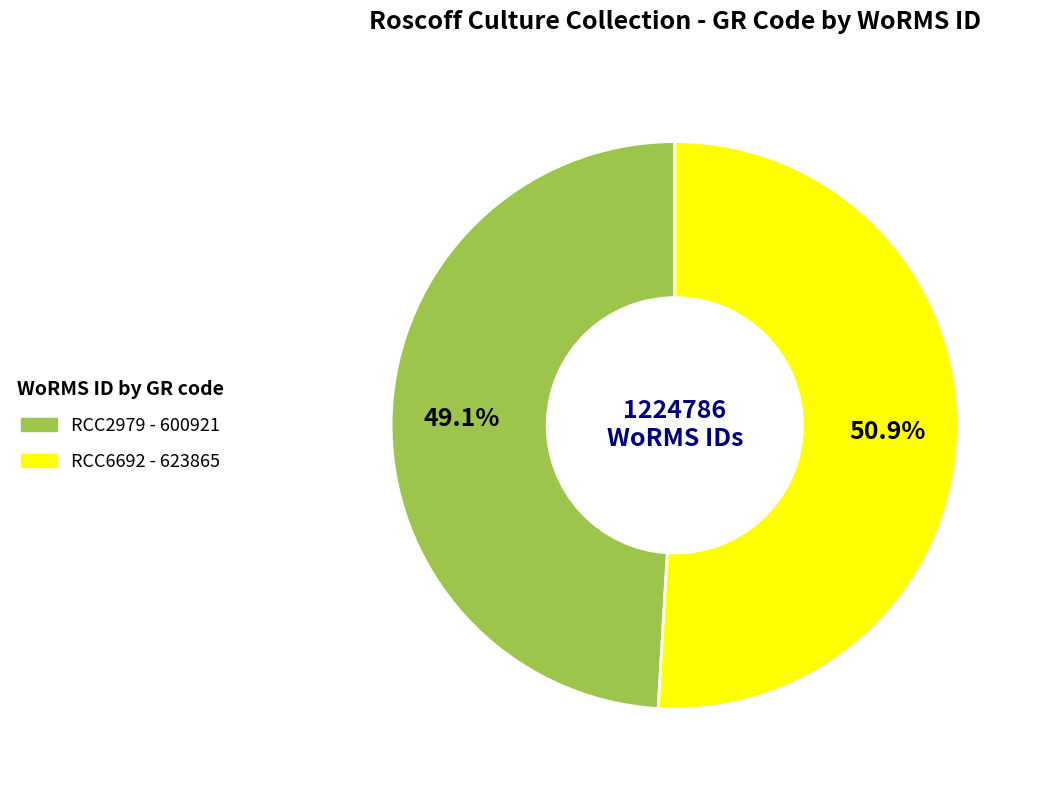

What percentage is the RCC2979 slice, to the nearest percent?

49%